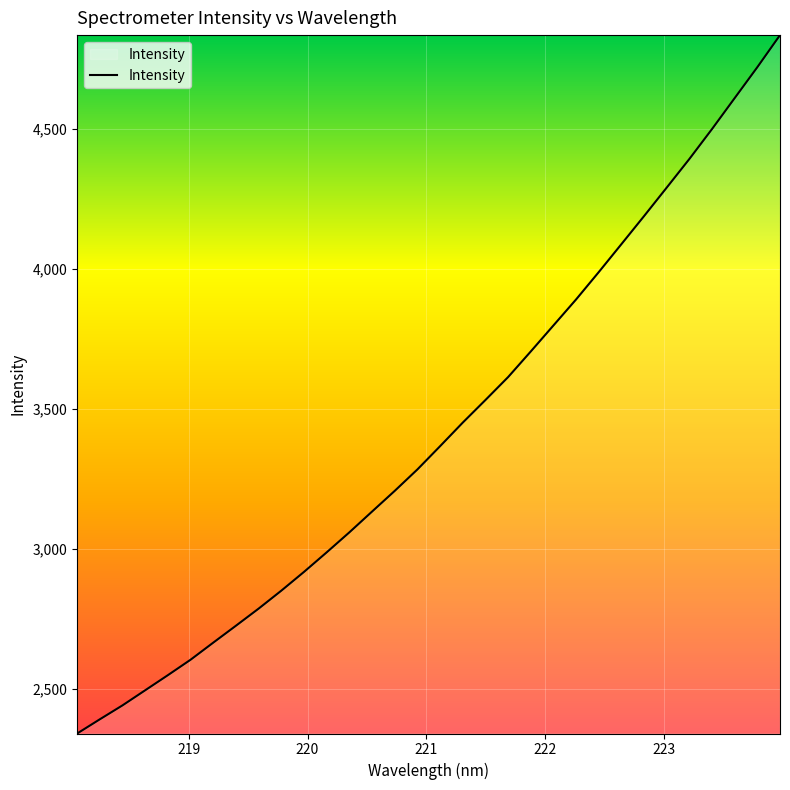

What is the smallest value displayed?

2340.8